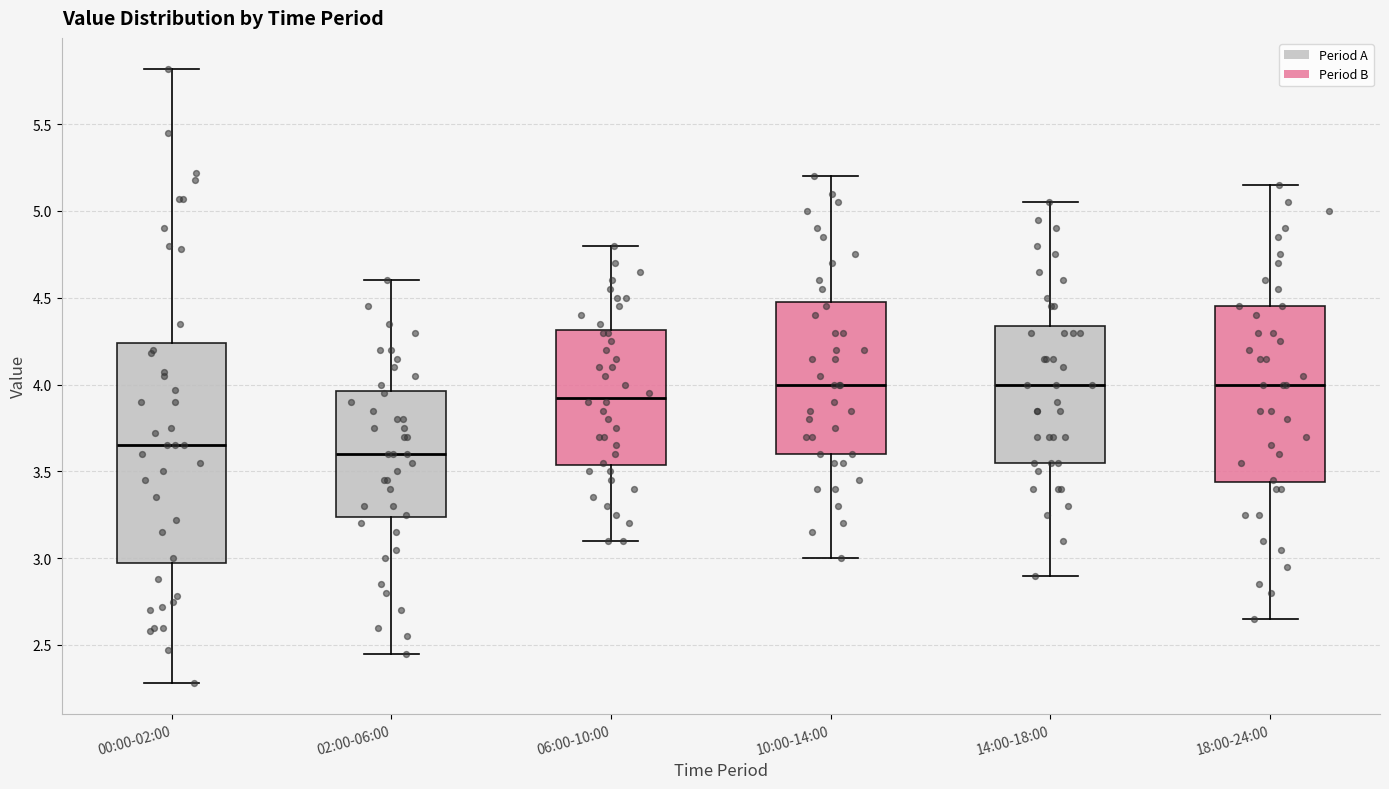

Which box is the tallest, from its lower edge to its upper edge?

00:00-02:00